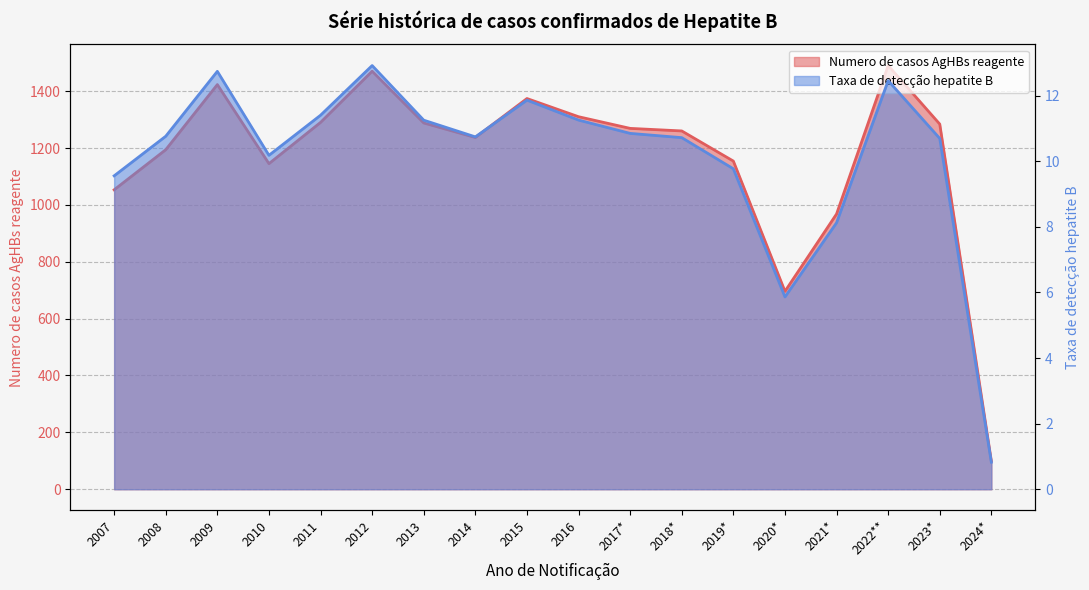

Rank the categories by Numero de casos AgHBs reagente value from lowest to highest.

2024*, 2020*, 2021*, 2007, 2010, 2019*, 2008, 2014, 2018*, 2017*, 2023*, 2013, 2011, 2016, 2015, 2009, 2012, 2022**